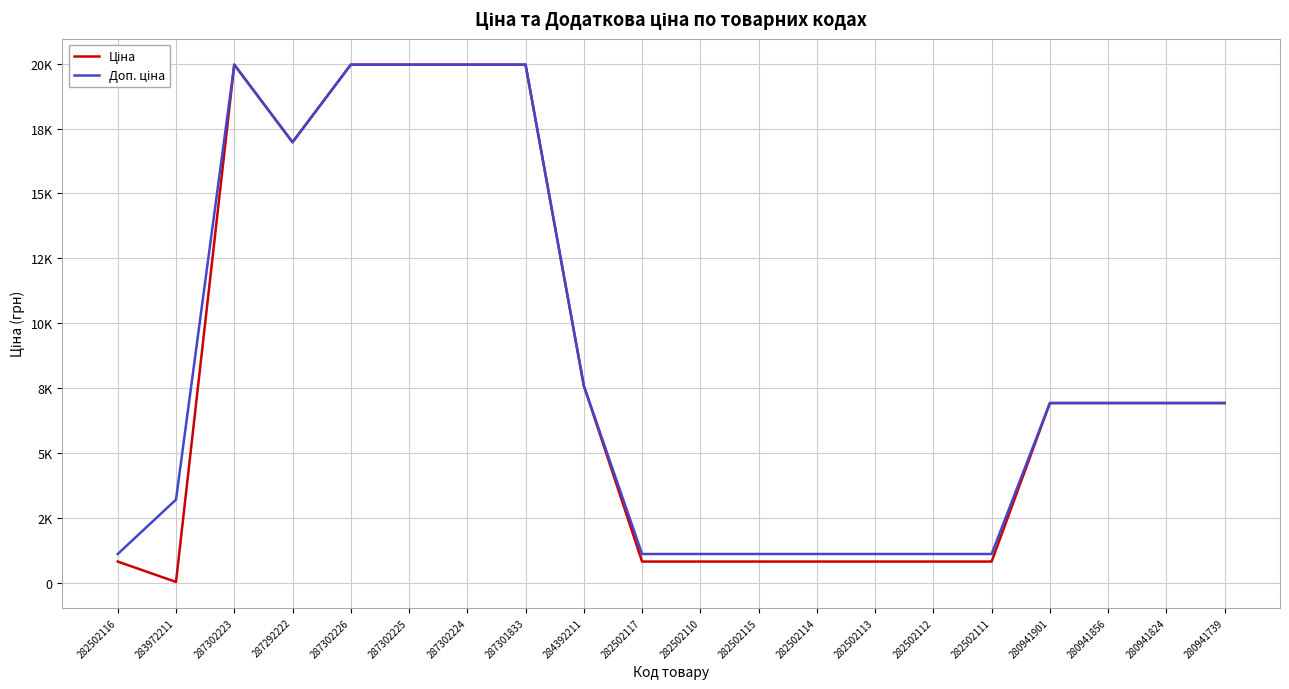

True or false: Доп. ціна has more than 0 interior local peaks.

True